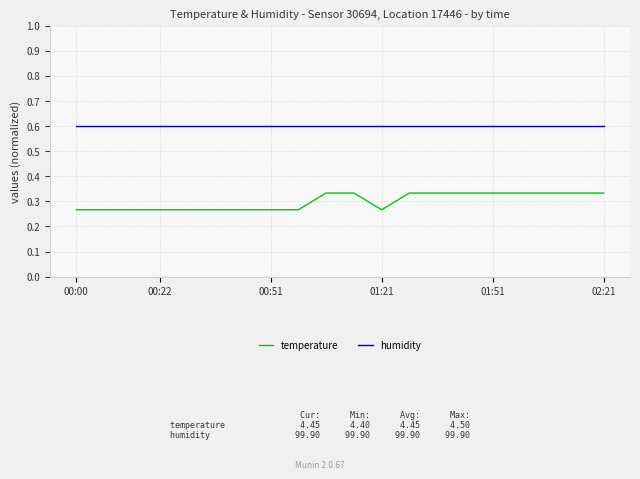

What is the sum of all humidity values?

12.0